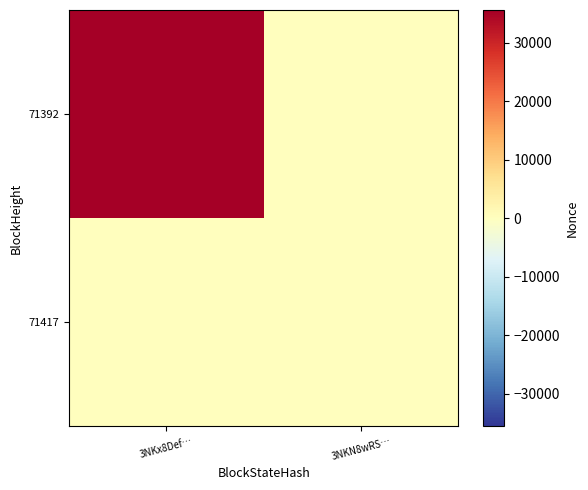

Between 3NKx8Def… and 3NKN8wRS…, which series saw the biggest shift?

71392